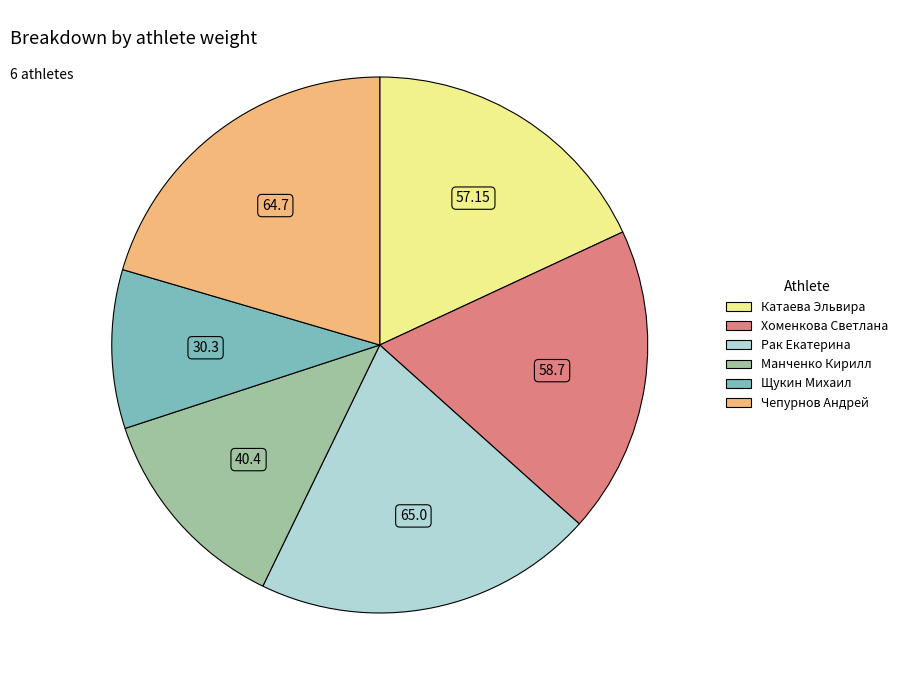

What is the smallest slice in the pie chart?

Щукин Михаил